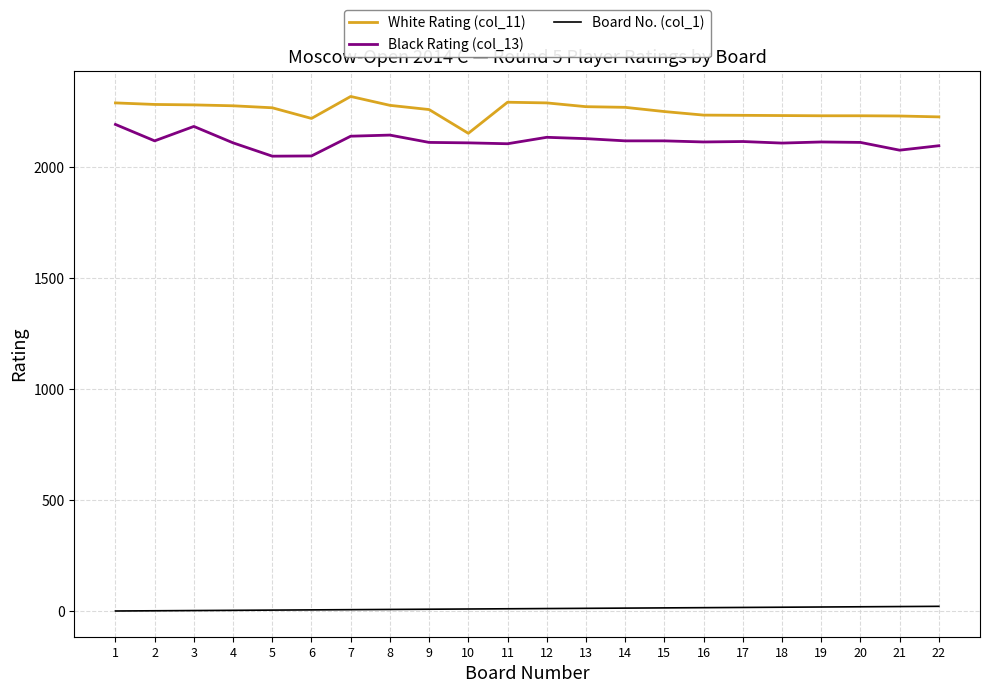

What is the average value of the Black Rating (col_13) series?

2116